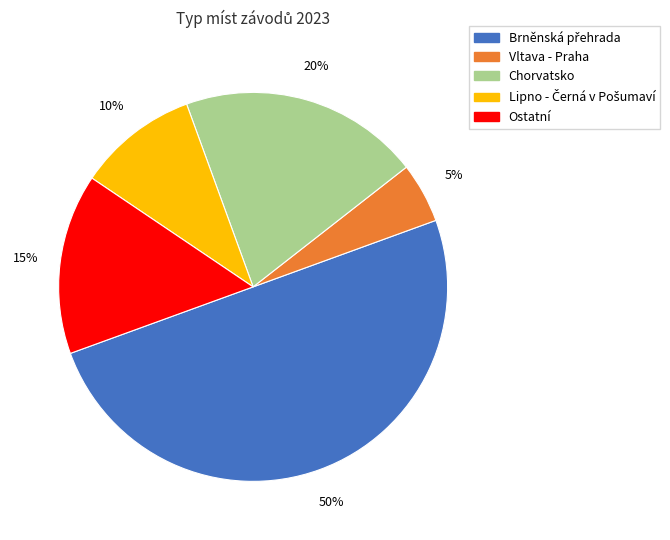

To the nearest percent, what is the difference between the largest and smallest slice percentages?

45%